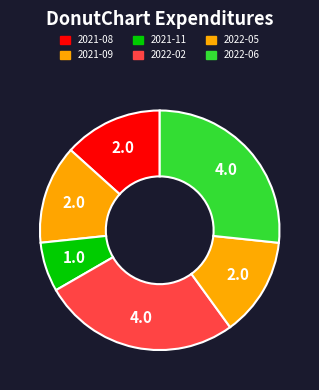

What is the largest slice in the pie chart?

2022-02